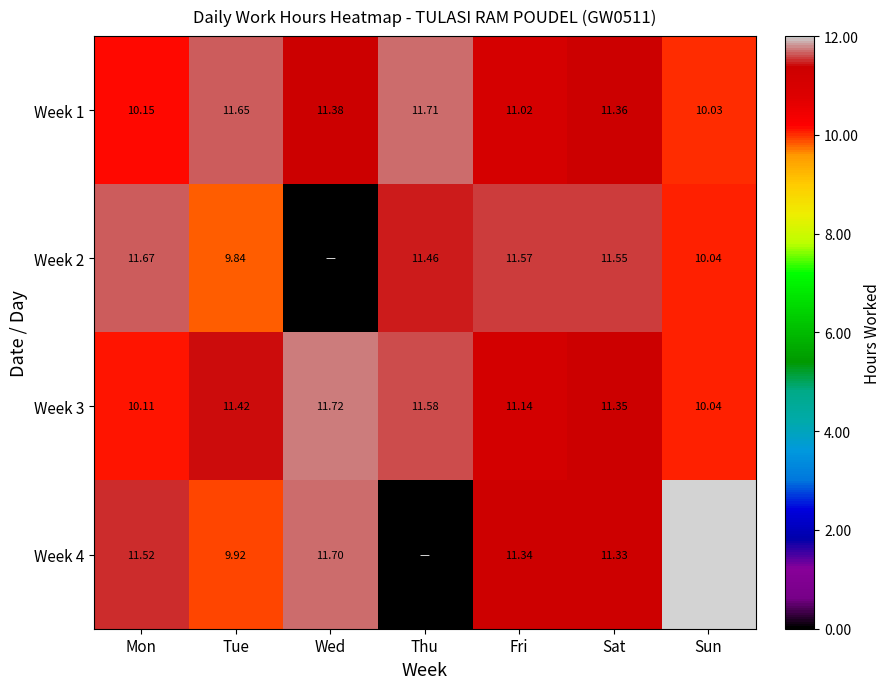

List the labels in order of Week 3 value, smallest first.

Sun, Mon, Fri, Sat, Tue, Thu, Wed